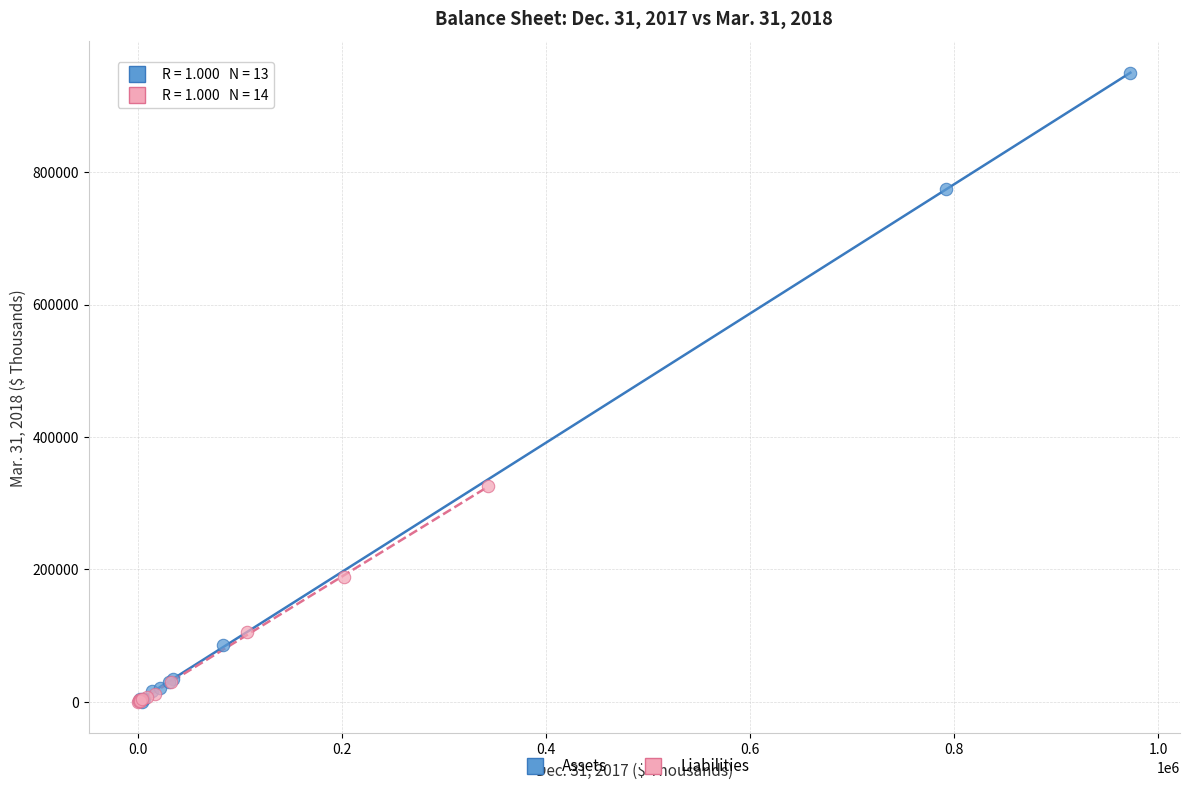

What are all the series names shown in the legend?

Assets, Liabilities